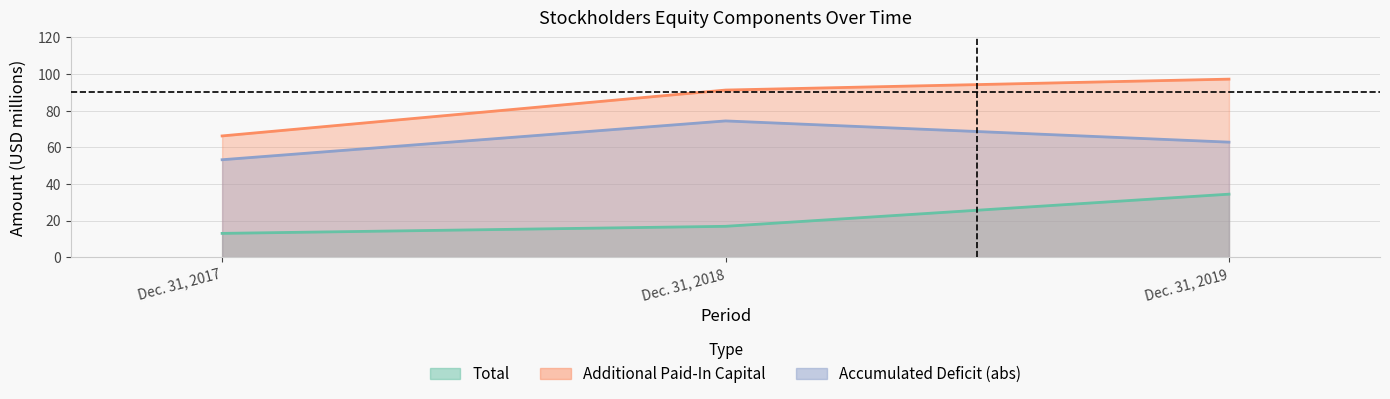

Reading right to left, transcribe all the data shown in this chart.

Total: 34.4	16.9	13.0
Common Stock: 97.2	91.3	66.2
Accumulated Deficit: 62.8	74.4	53.2